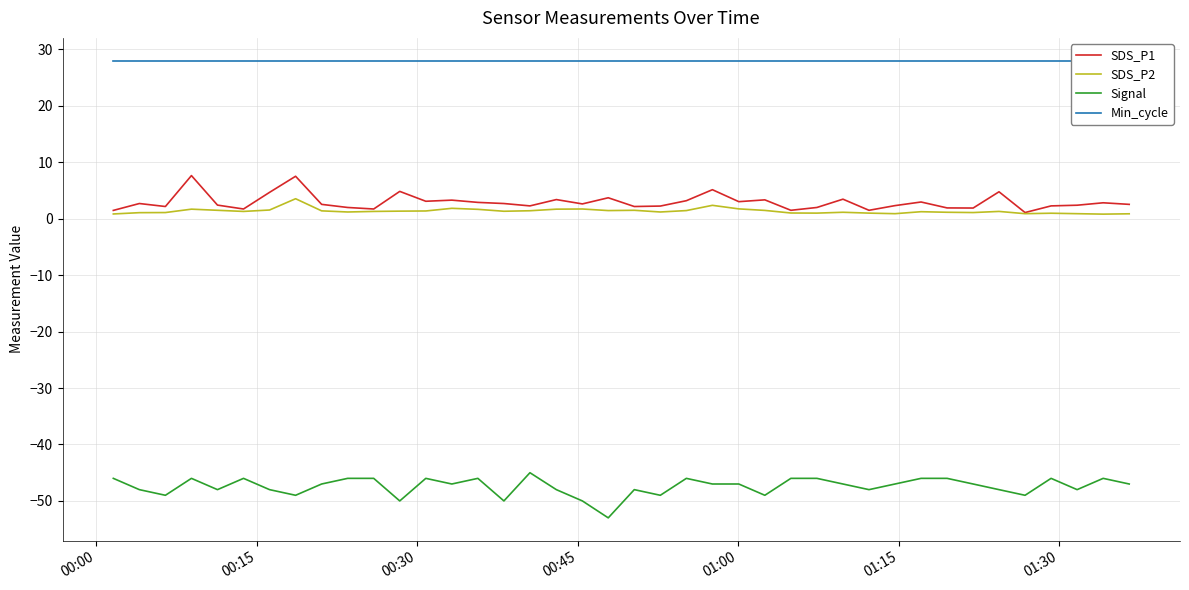

What is the value of the SDS_P2 point at the 12th from the left?

1.4